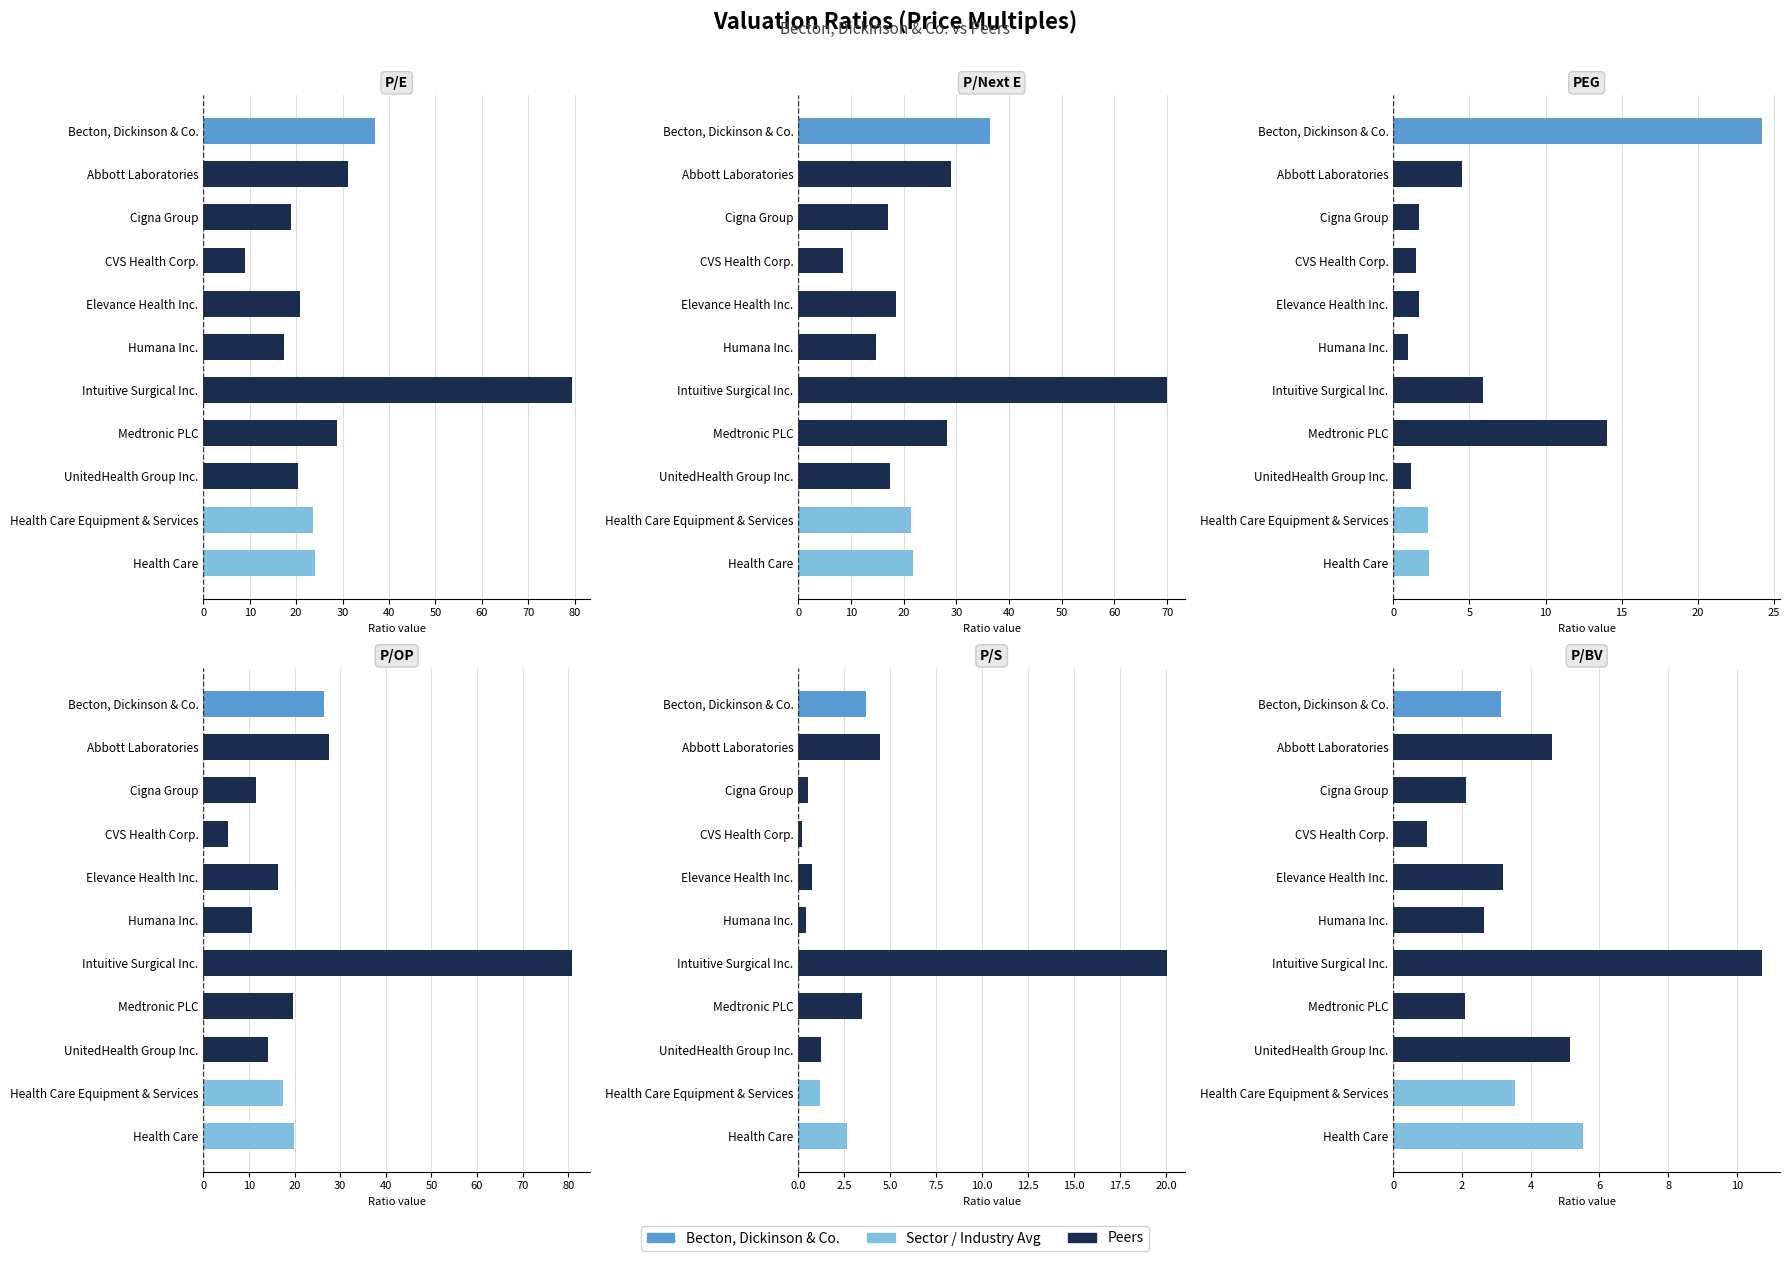

Reading left to right, list all the values displayed in this chart.

P/E: 37.0	31.1	19.0	9.0	20.9	17.3	79.3	28.8	20.4	23.6	24.0
P/Next E: 36.4	29.1	17.0	8.4	18.6	14.8	69.9	28.2	17.4	21.4	21.8
PEG: 24.2	4.5	1.7	1.5	1.7	1.0	5.9	14.0	1.2	2.3	2.3
P/OP: 26.4	27.4	11.5	5.4	16.4	10.8	80.7	19.7	14.1	17.5	19.8
P/S: 3.7	4.4	0.5	0.2	0.7	0.4	20.0	3.5	1.2	1.2	2.6
P/BV: 3.1	4.6	2.1	1.0	3.2	2.6	10.7	2.1	5.1	3.5	5.5